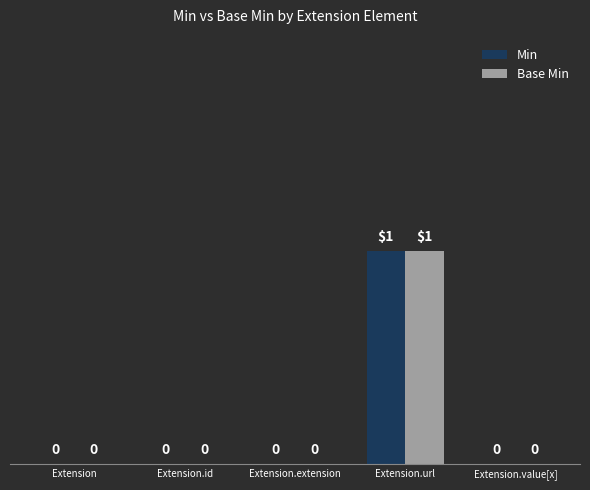

How many values in Min are above zero?

1